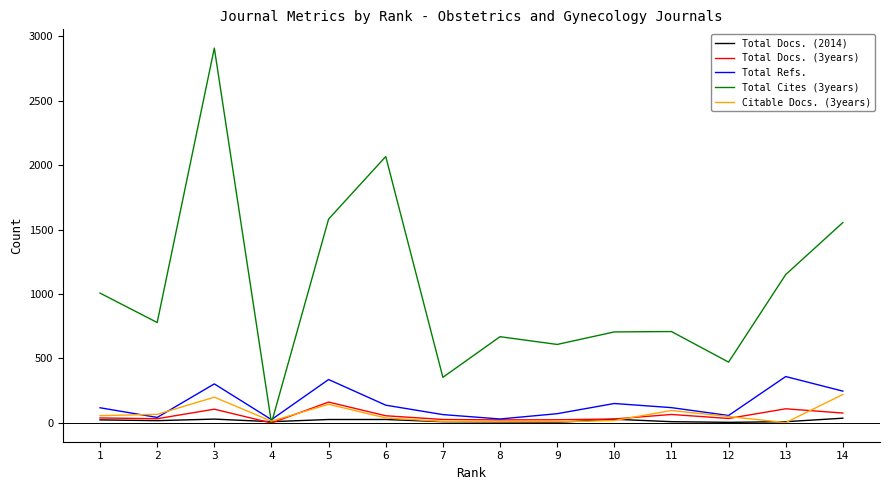

Which series has the largest total across all categories?

Total Cites (3years)